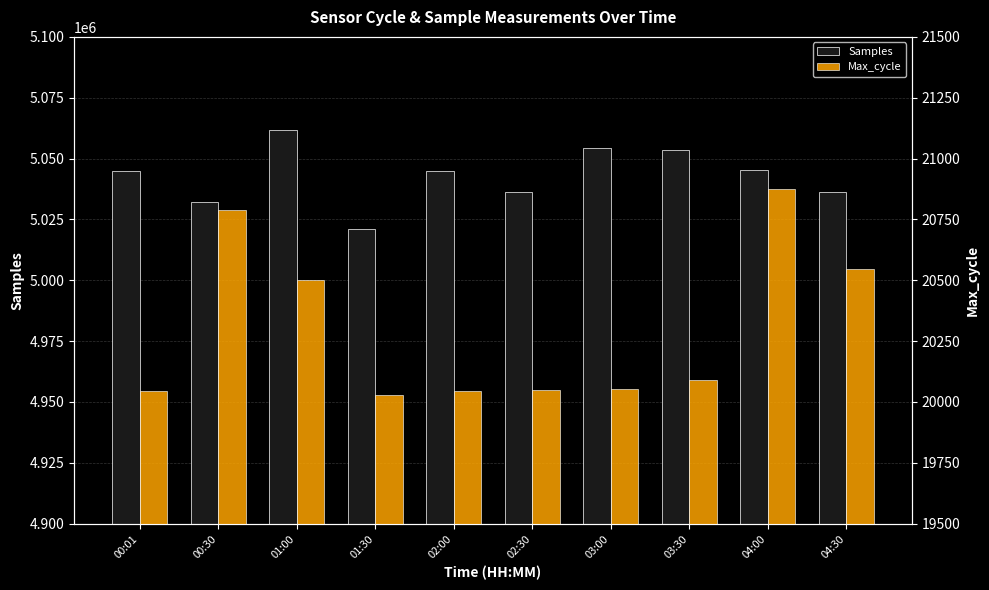

What are all the series names shown in the legend?

Samples, Max_cycle